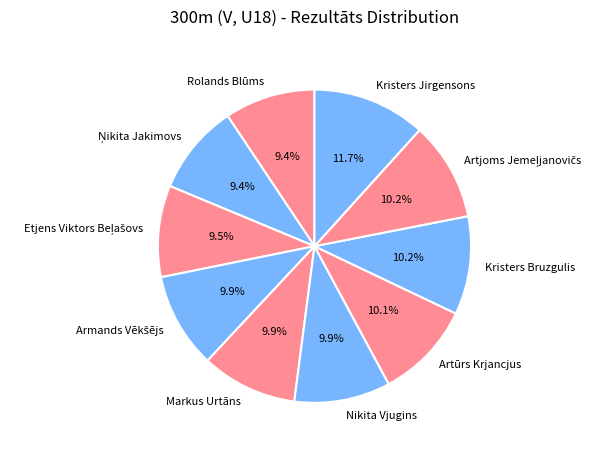

Is the sum of Artūrs Krjancjus and Nikita Vjugins greater than half?

No